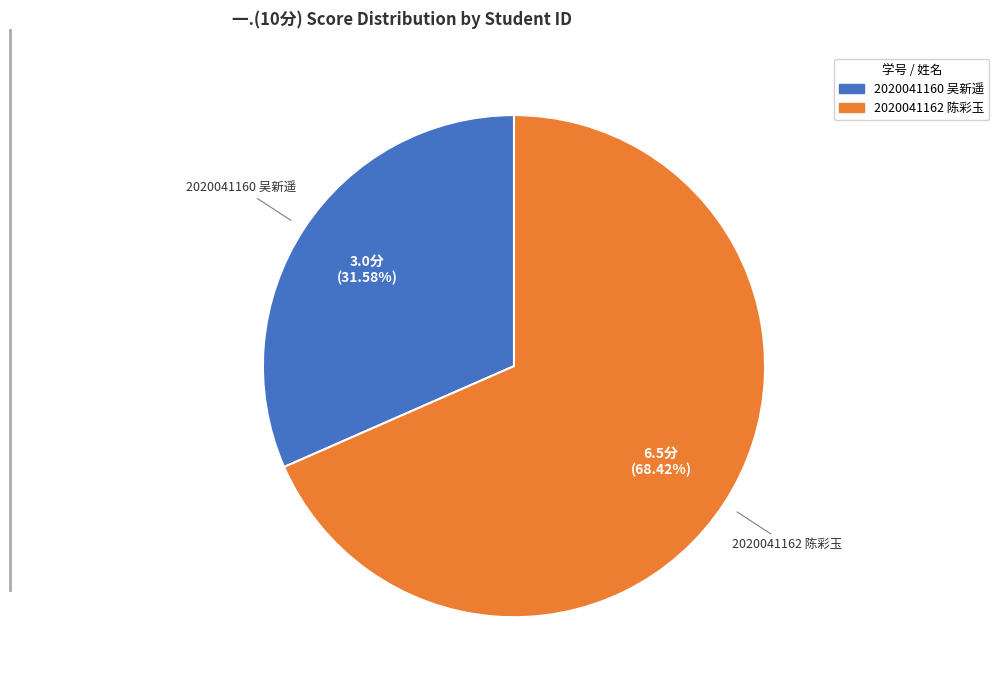

What is the smallest slice in the pie chart?

2020041160 吴新遥